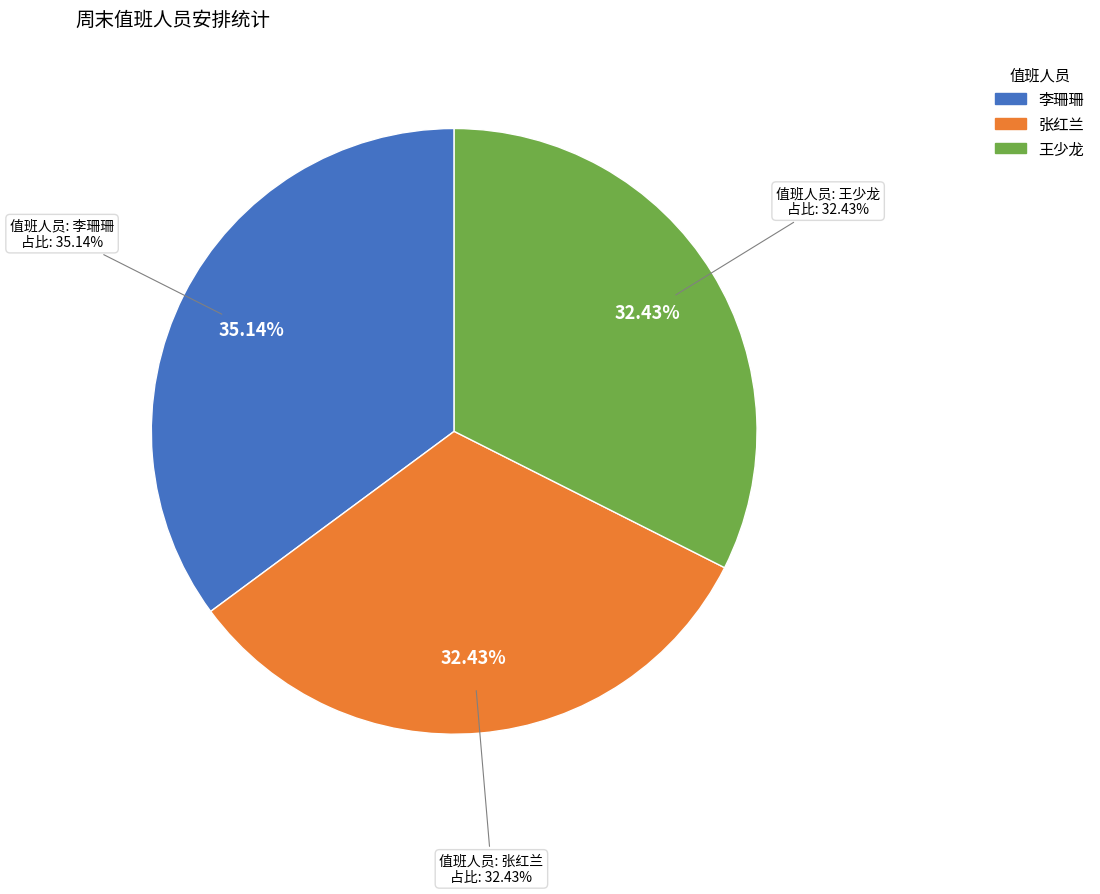

Count the number of slices in the pie.

3